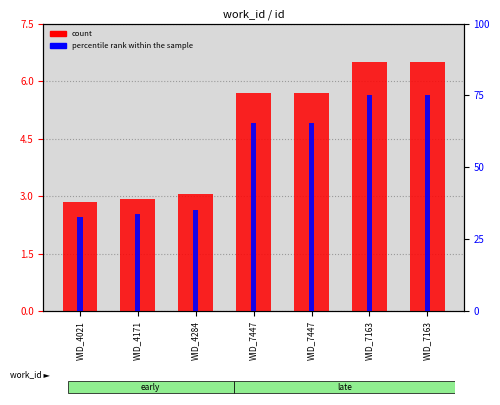

At which label is count closest to 4?

WID_4284